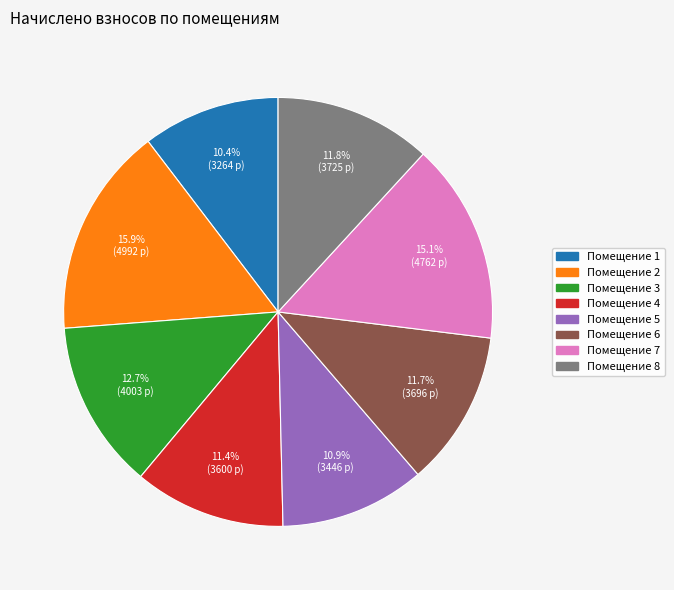

Does any single category account for the majority?

No